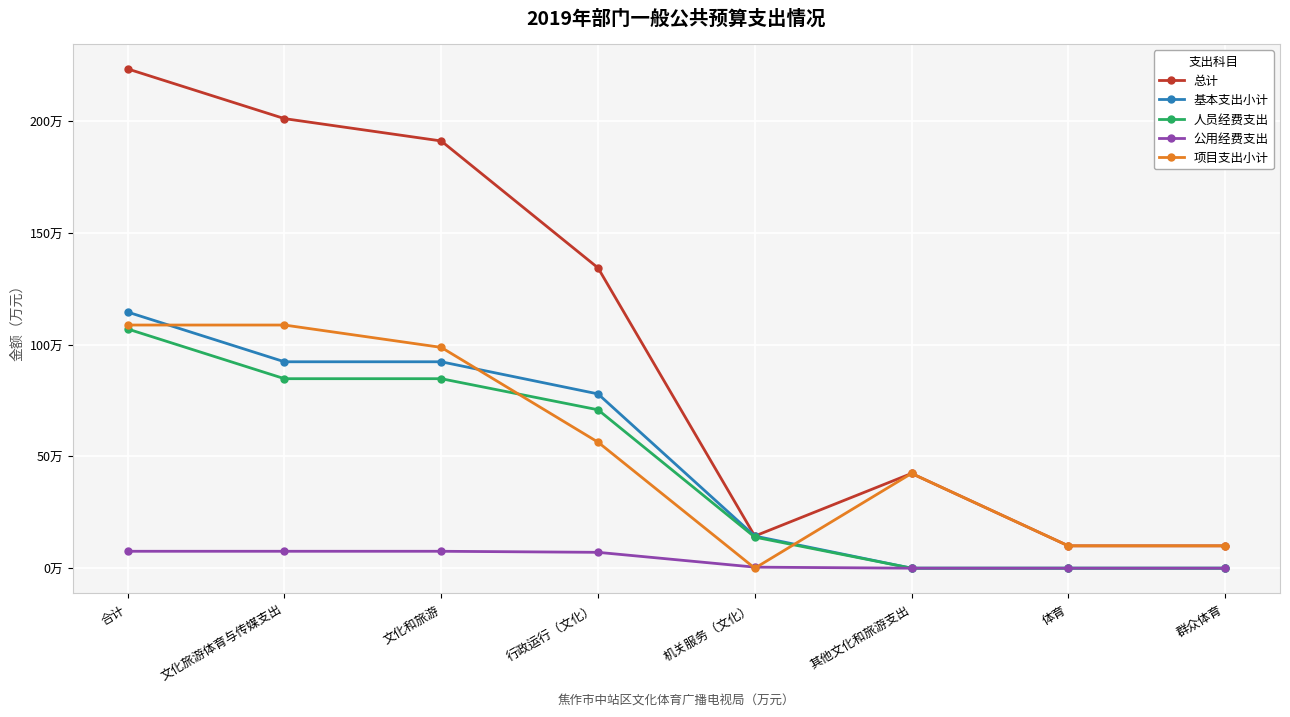

Between 文化和旅游 and 合计, which is larger?

合计